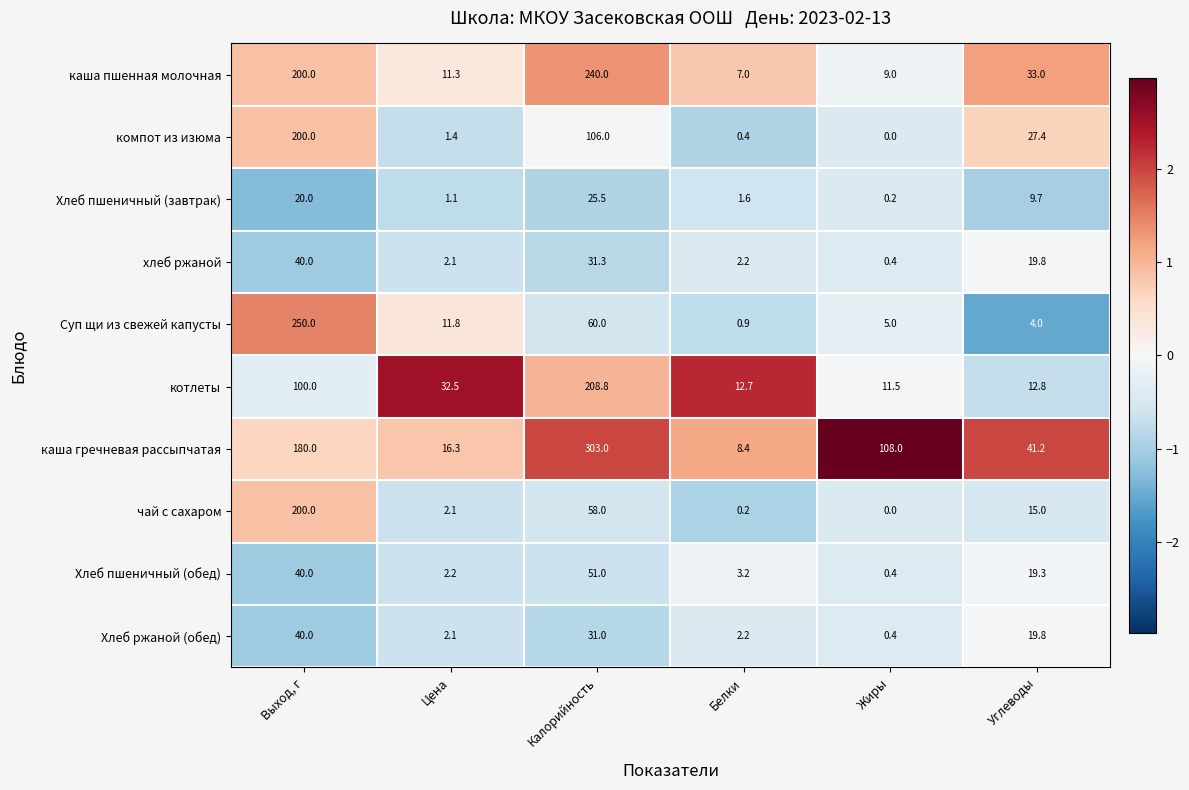

How many series are shown in this chart?

10